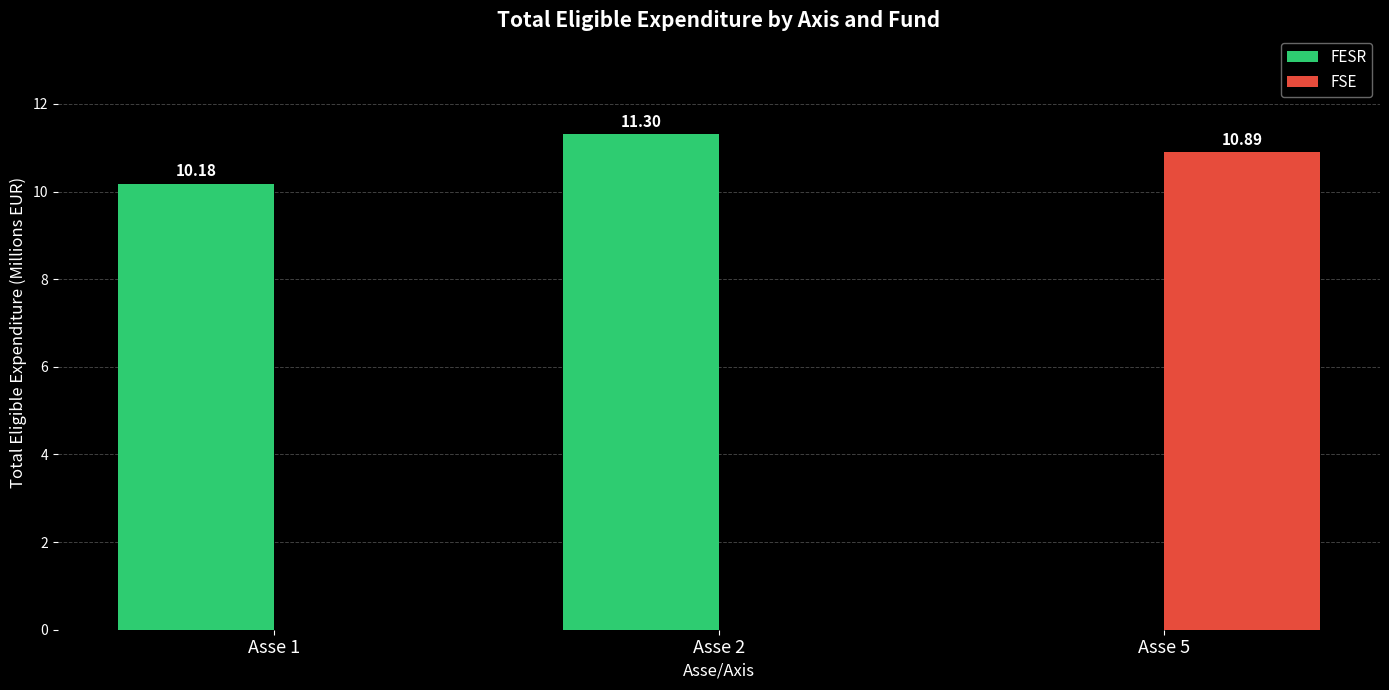

How many groups of bars are there?

3